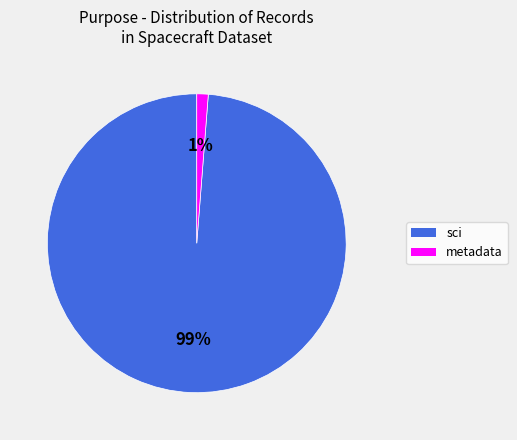

To the nearest percent, what is the difference between the largest and smallest slice percentages?

98%